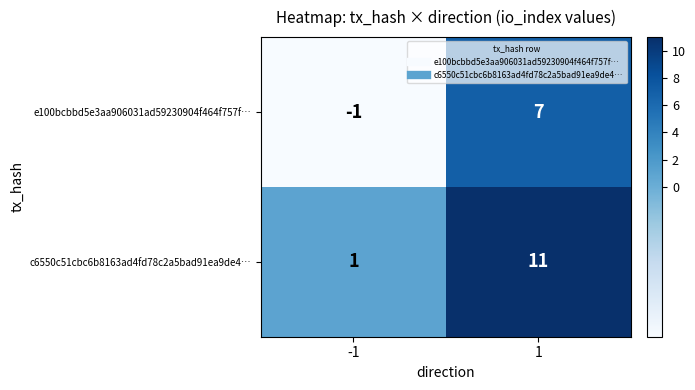

What is the highest value of the c6550c51cbc6b8163ad4fd78c2a5bad91ea9de4… series?

11